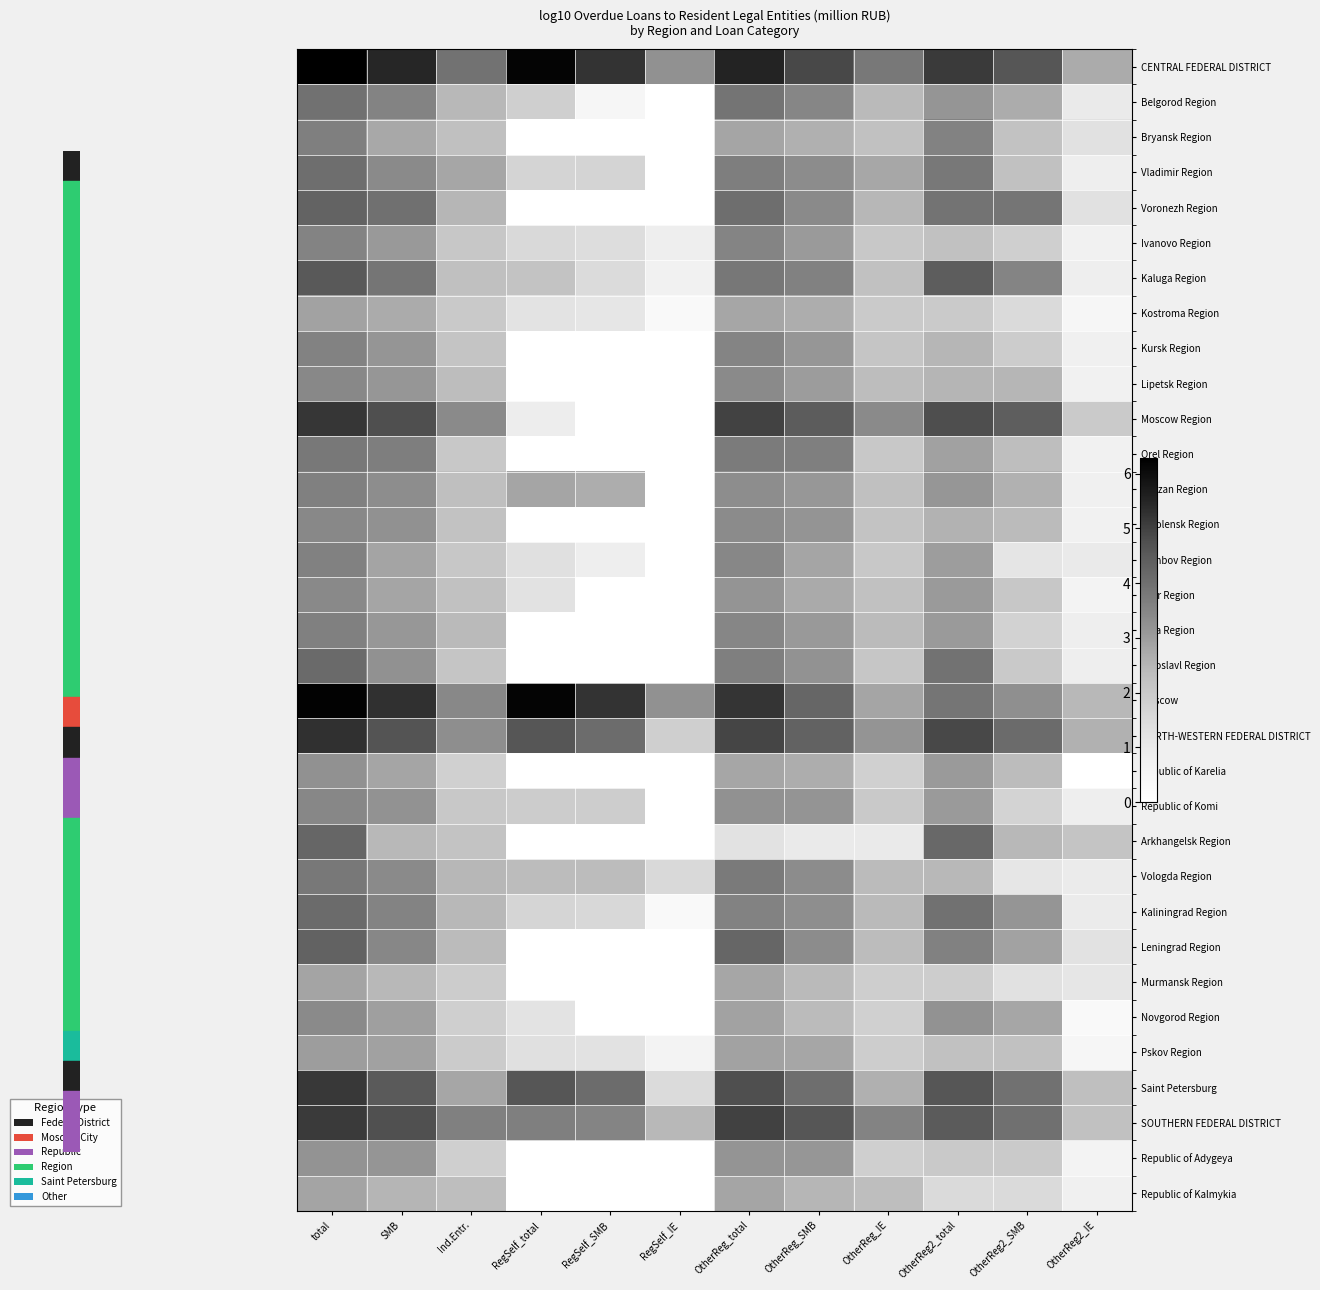

Which series has the largest total across all categories?

CENTRAL FEDERAL DISTRICT